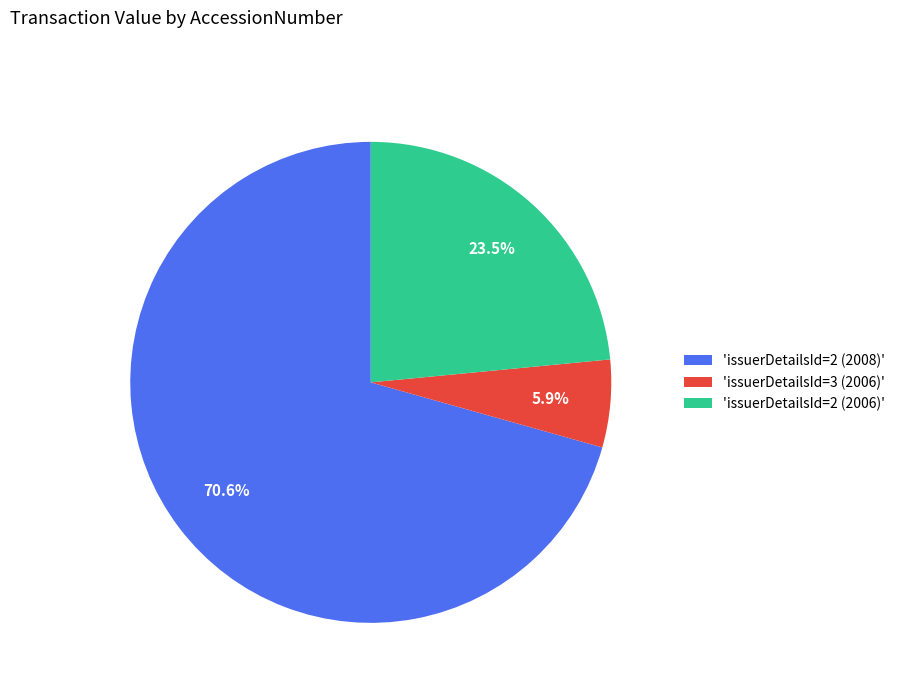

Rank the categories by value from highest to lowest.

'issuerDetailsId=2 (2008)', 'issuerDetailsId=2 (2006)', 'issuerDetailsId=3 (2006)'